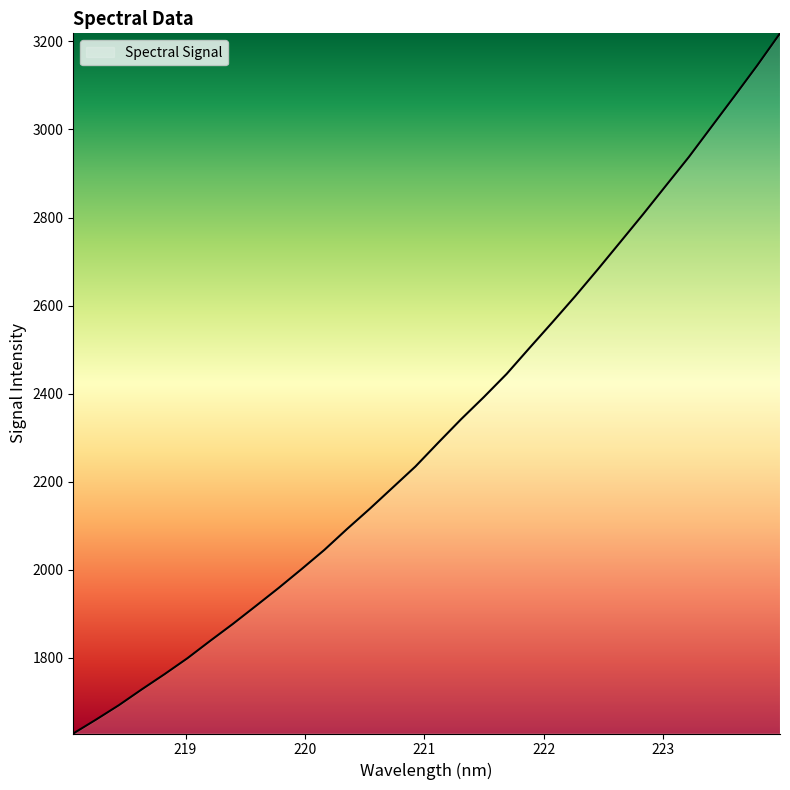

What is the minimum value shown in the chart?

1628.2